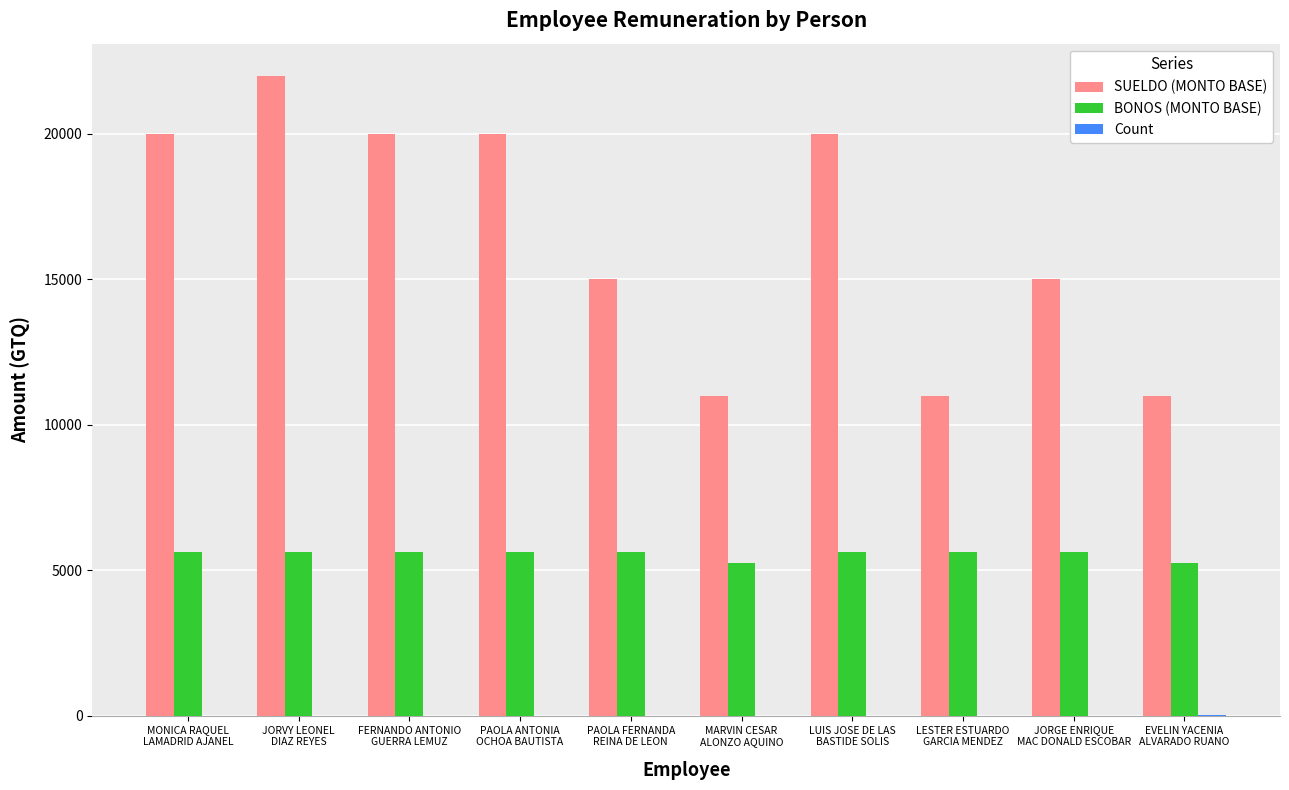

Which series has the largest total across all categories?

SUELDO (MONTO BASE)